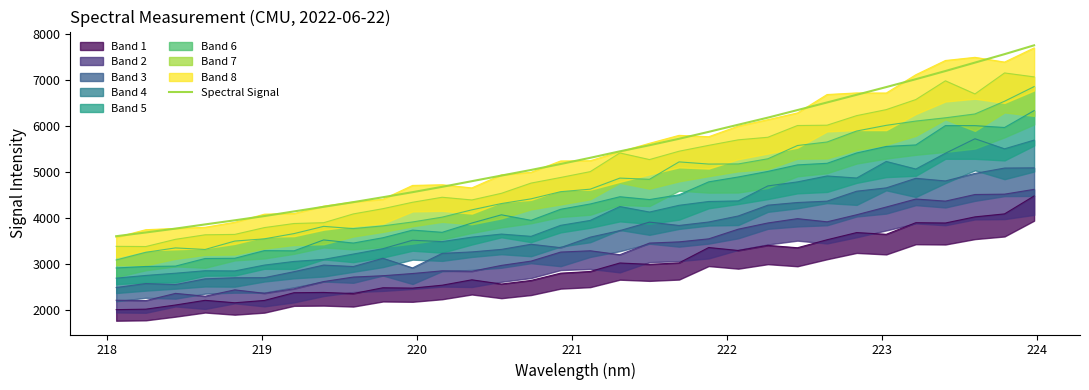

How many lines are shown in the chart?

1